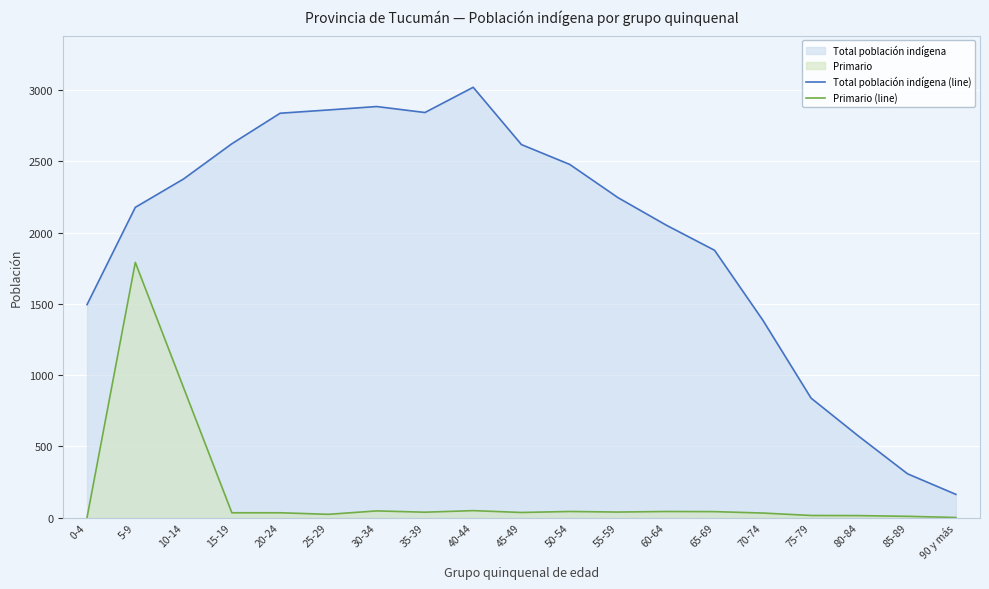

Which series changed the most between 65-69 and 75-79?

Total población indígena (line)